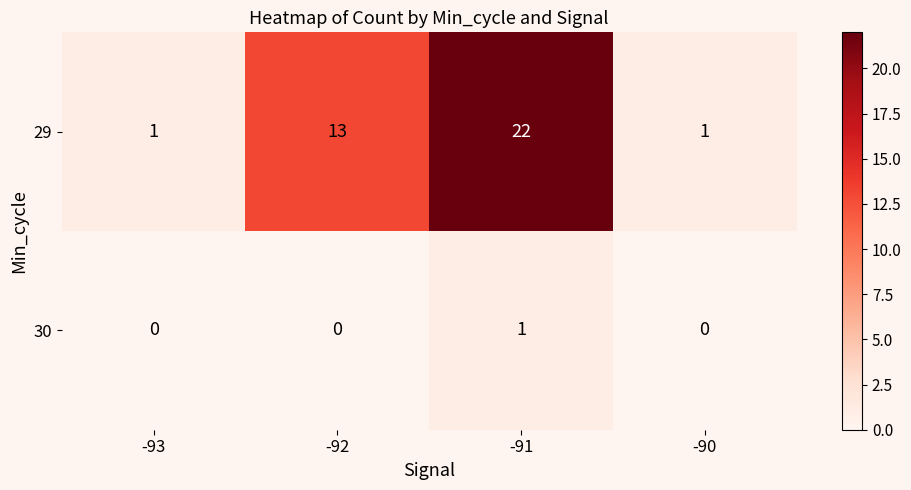

What is the spread (max minus min) of values at -91?

21